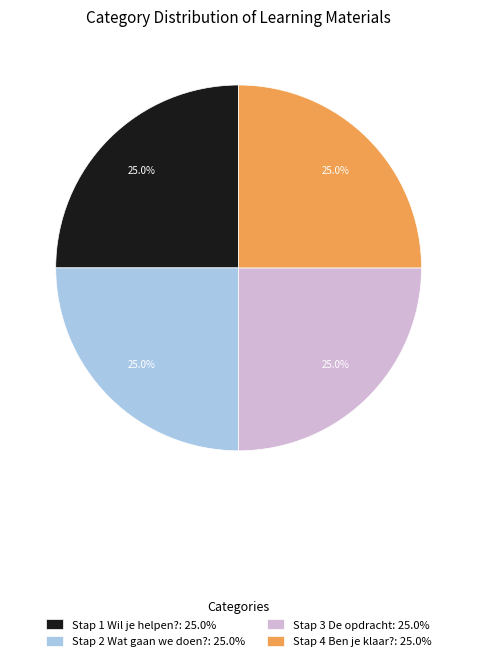

What is the ratio of the value at Stap 1 Wil je helpen? to the value at Stap 4 Ben je klaar??

1.0